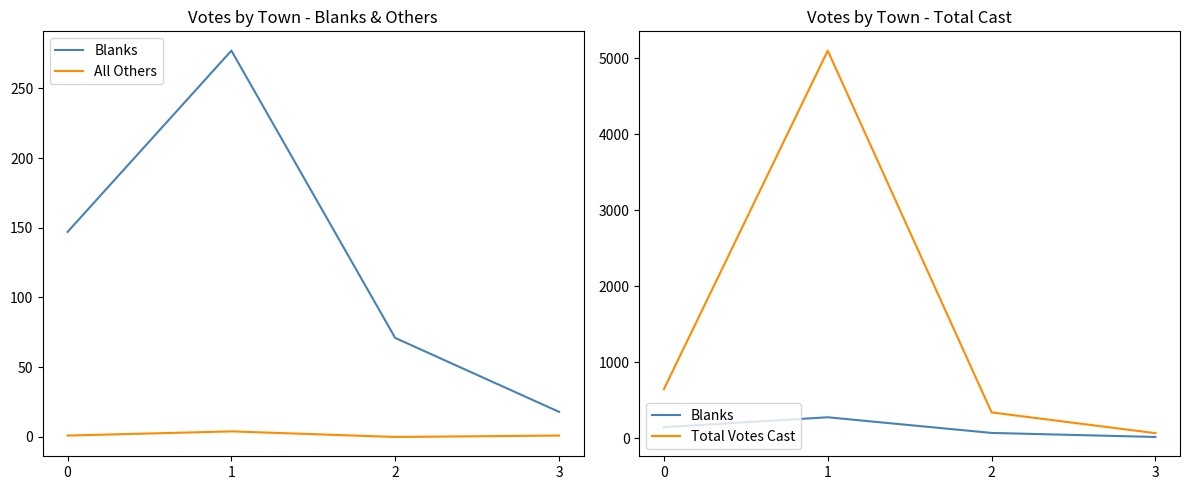

What is the value of the Total Votes Cast point at the 3rd from the left?

341